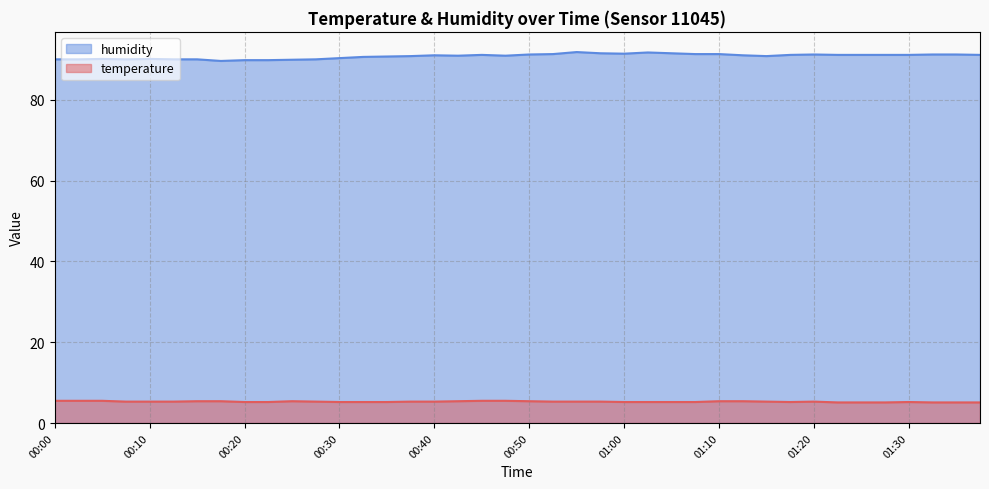

Rank the categories by temperature value from highest to lowest.

00:00, 00:02, 00:05, 00:45, 00:48, 00:15, 00:18, 00:25, 00:43, 00:50, 01:10, 01:13, 00:08, 00:10, 00:13, 00:28, 00:38, 00:40, 00:53, 00:55, 00:58, 01:15, 01:20, 00:20, 00:23, 00:30, 00:33, 00:35, 01:00, 01:03, 01:05, 01:08, 01:18, 01:30, 01:23, 01:25, 01:28, 01:33, 01:35, 01:38